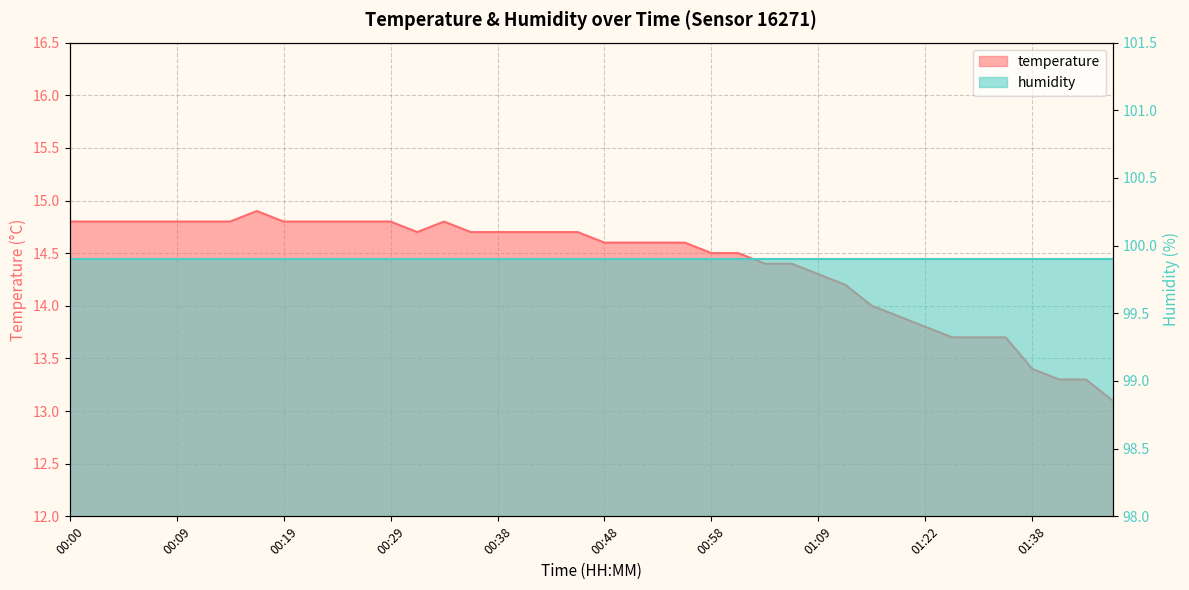

At which label does the data first exceed 14?

00:00